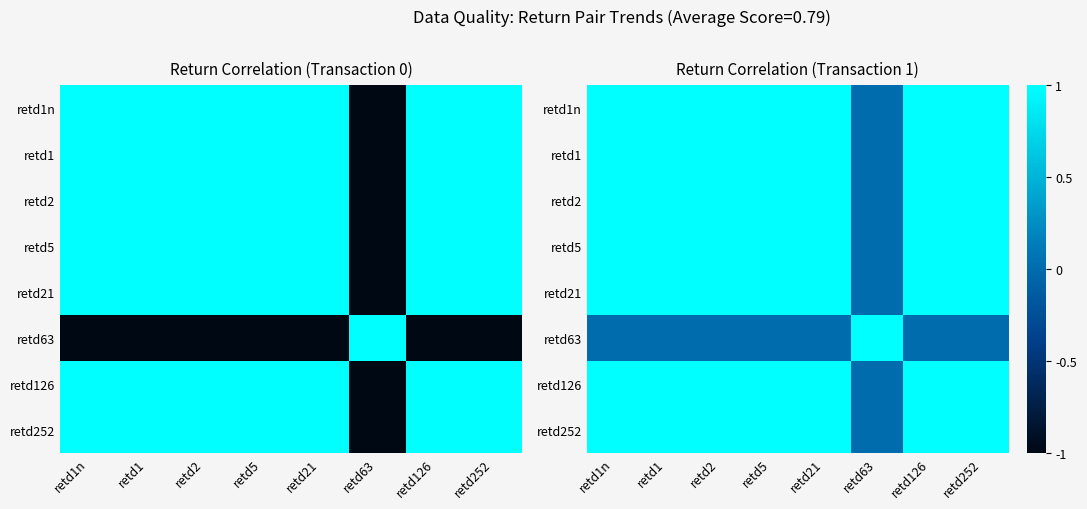

How many values in the retd1n series exceed 0?

7